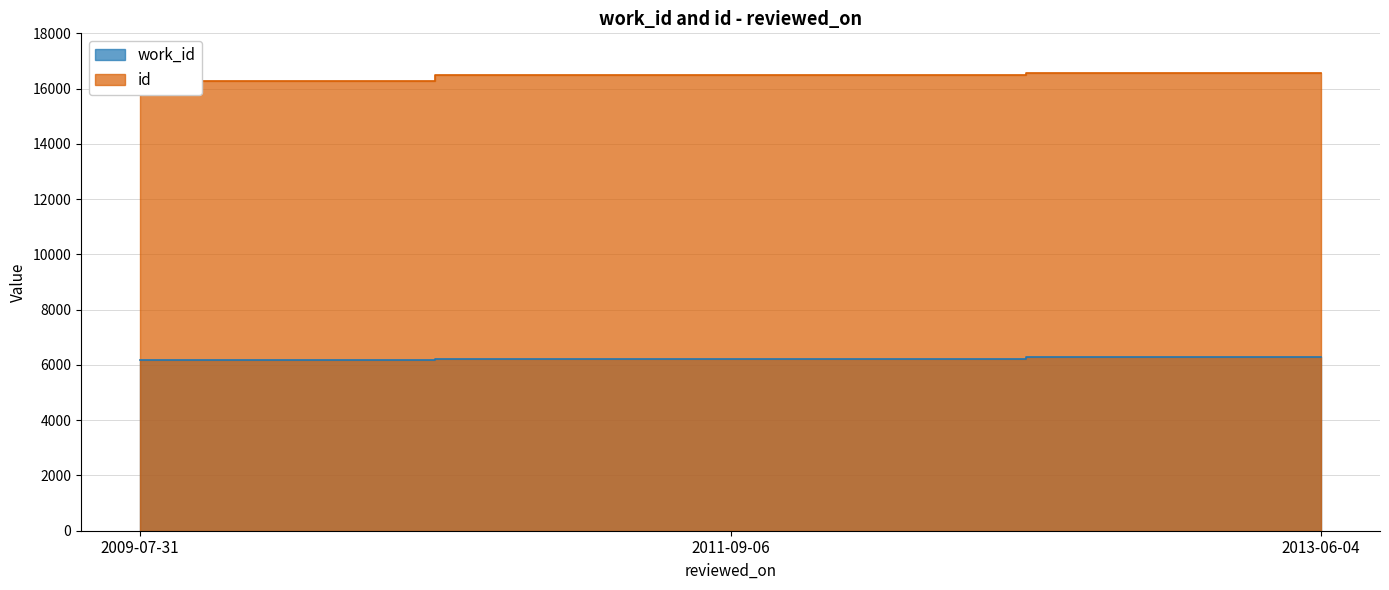

Which category has the lowest value across all series?

2009-07-31